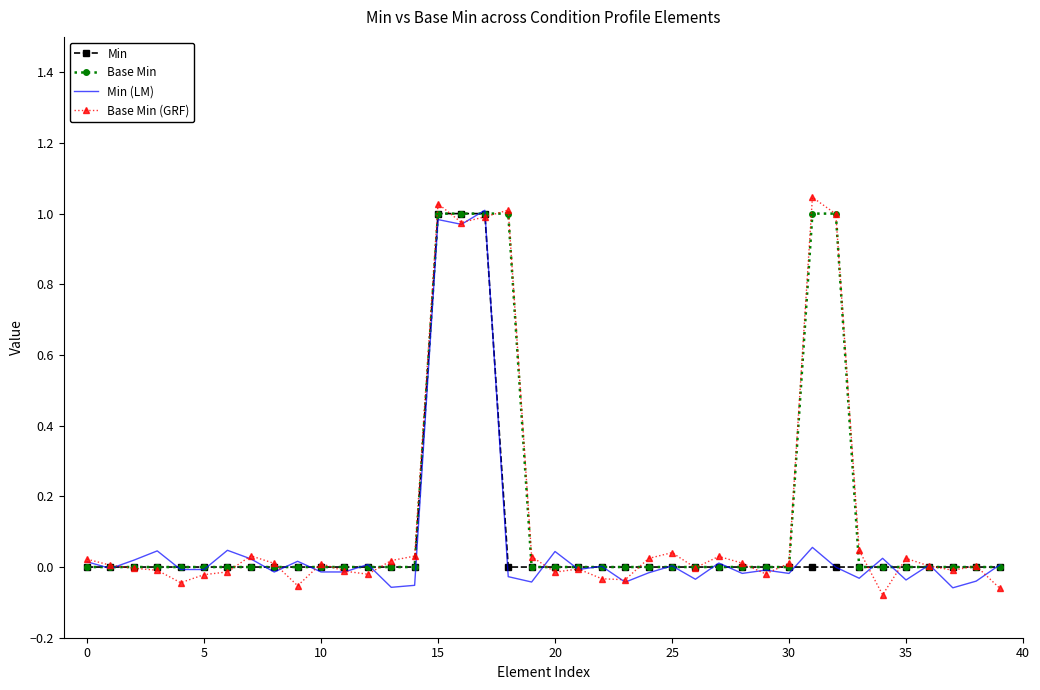

Which series ends up on top after the final intersection of Min (LM) and Base Min (GRF)?

Min (LM)